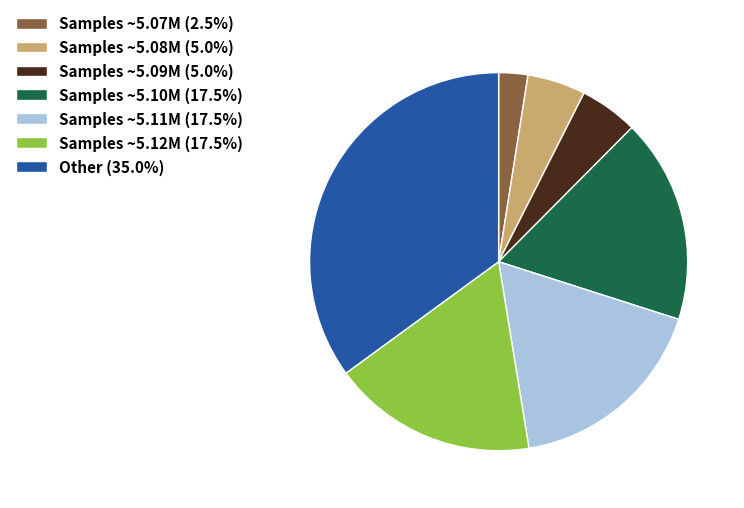

Does any single category account for the majority?

No